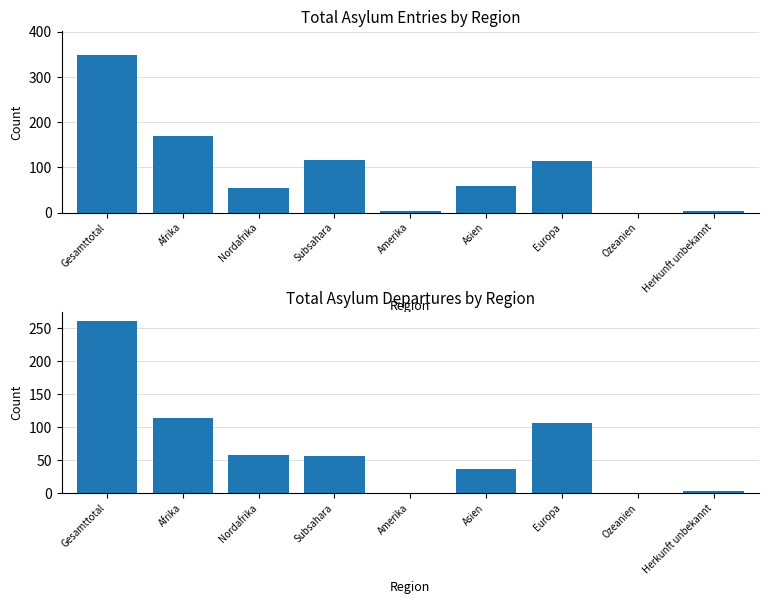

At which label does Total (col_1) reach its peak?

Gesamttotal